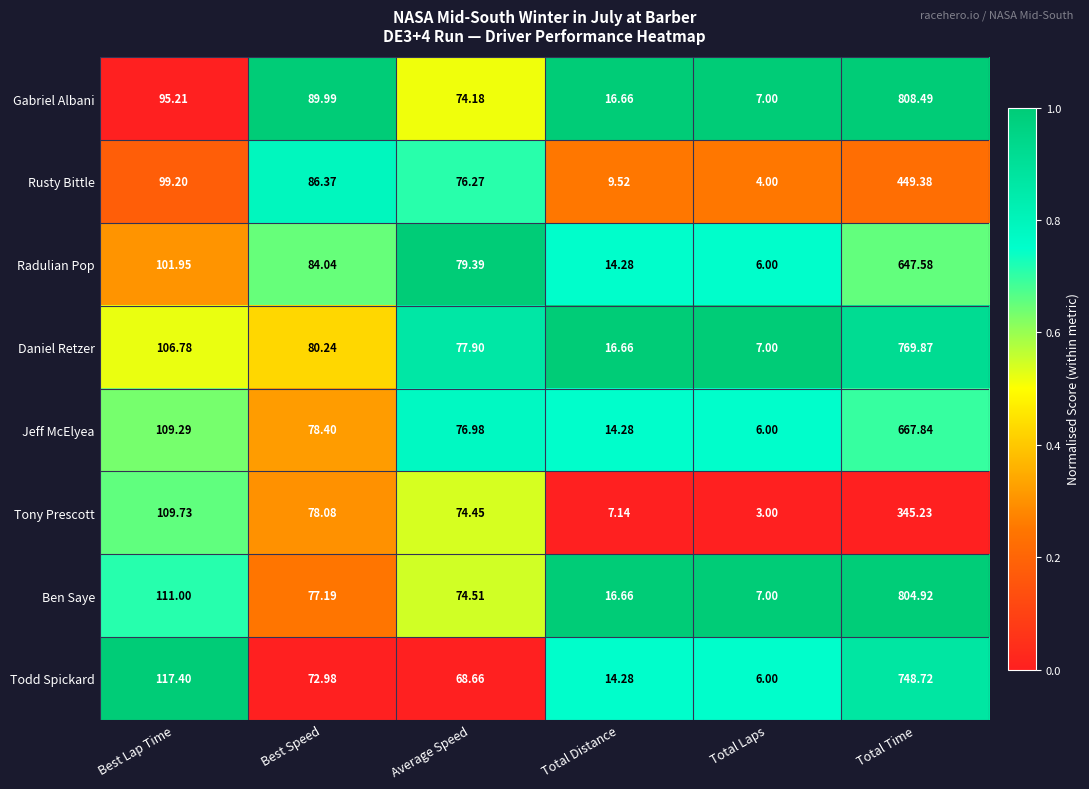

At which label does Daniel Retzer first exceed 80?

Best Lap Time